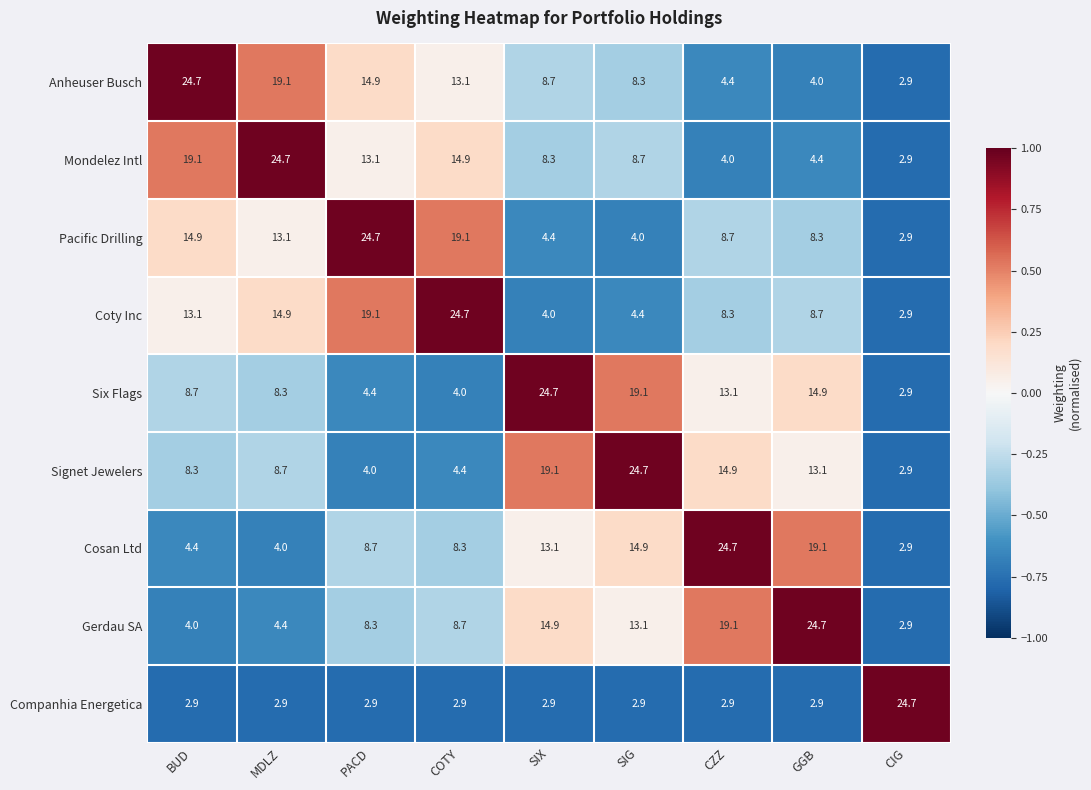

What value does the Pacific Drilling series have at PACD?

24.7